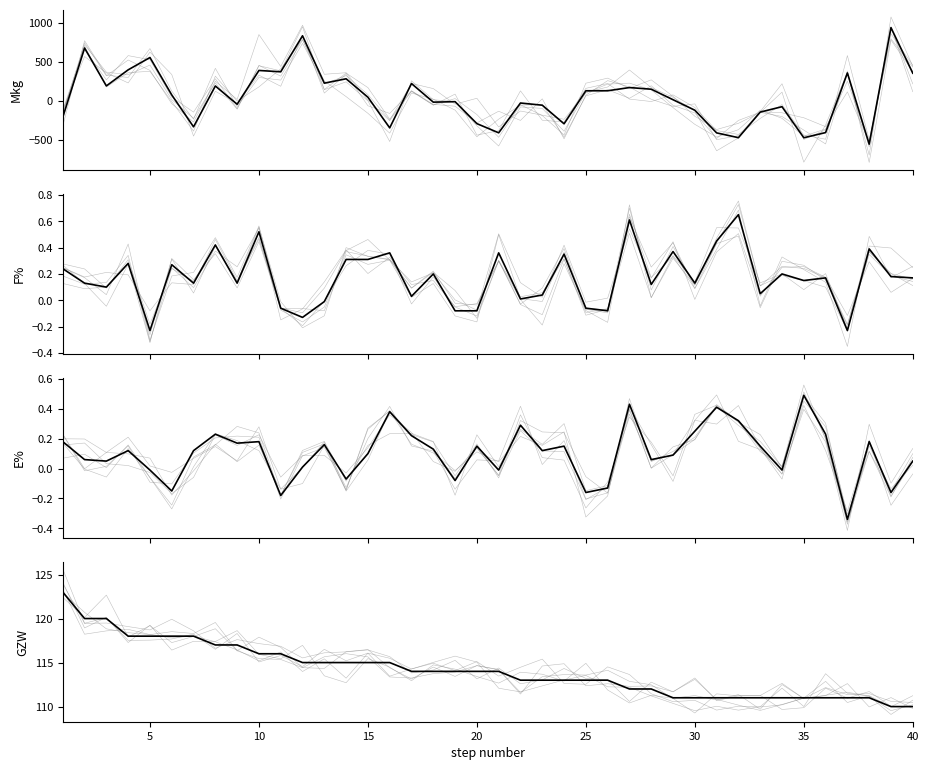

List the series in order of their peak value, highest first.

Mkg, GZW, F%, E%